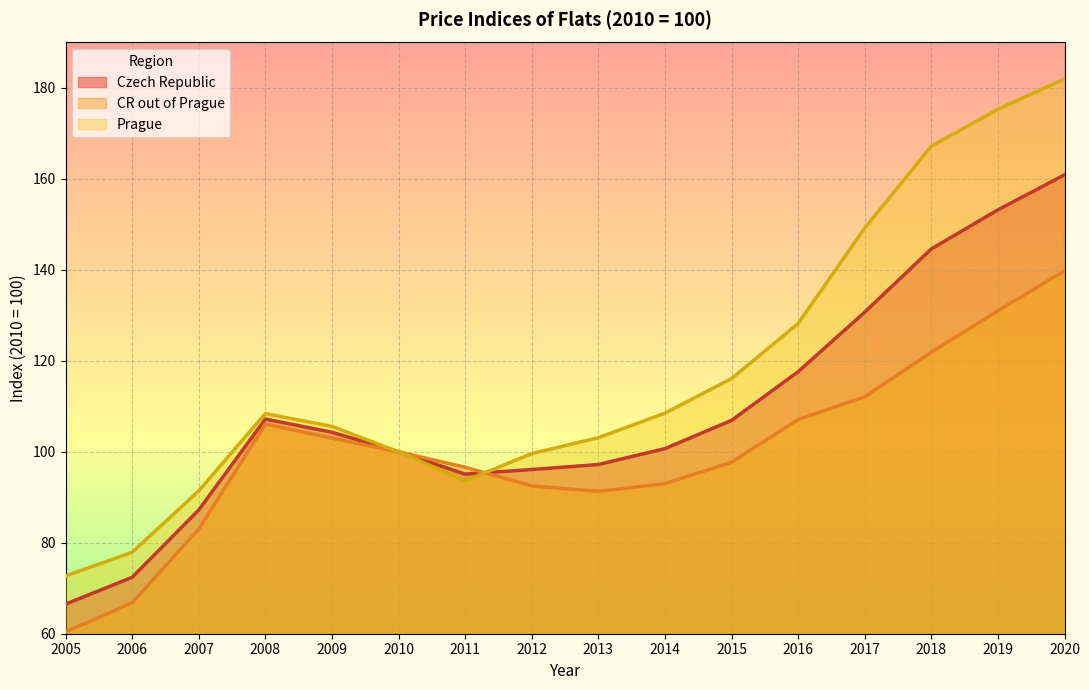

Count the number of categories in the chart.

16